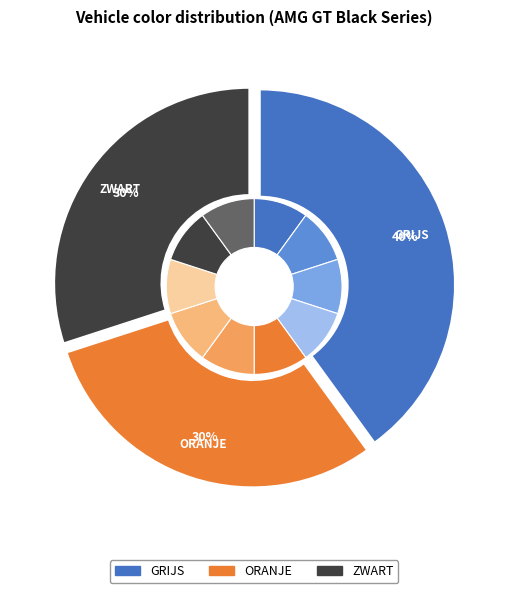

Does any single category account for the majority?

No